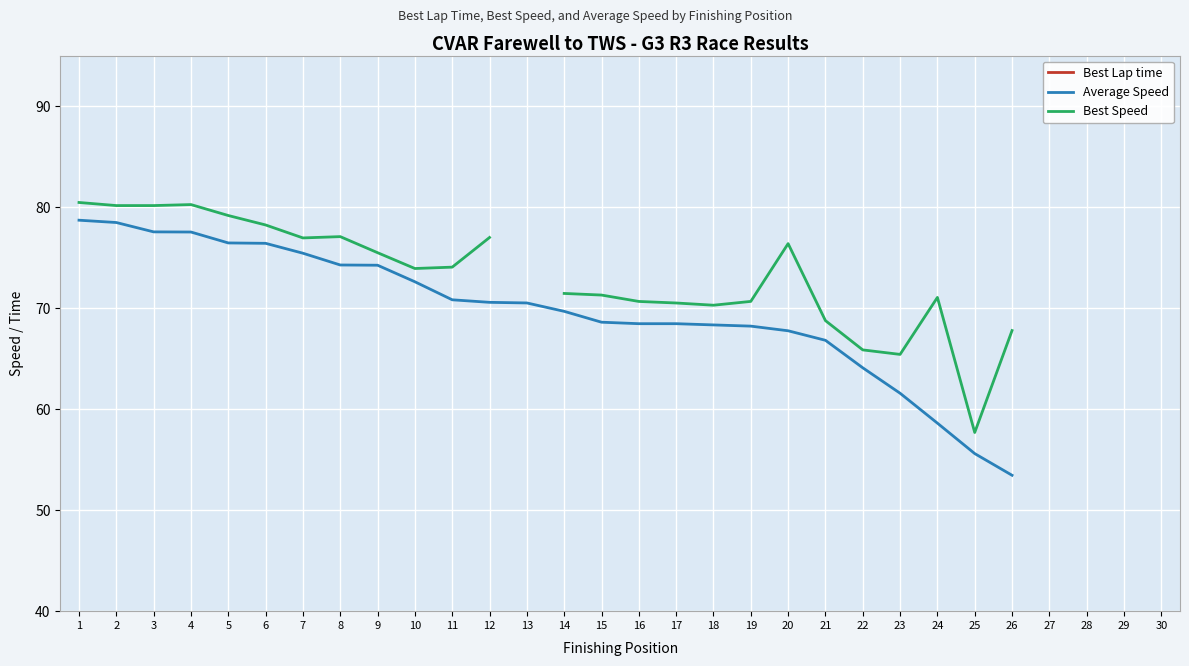

What are all the series names shown in the legend?

Best Lap time, Average Speed, Best Speed